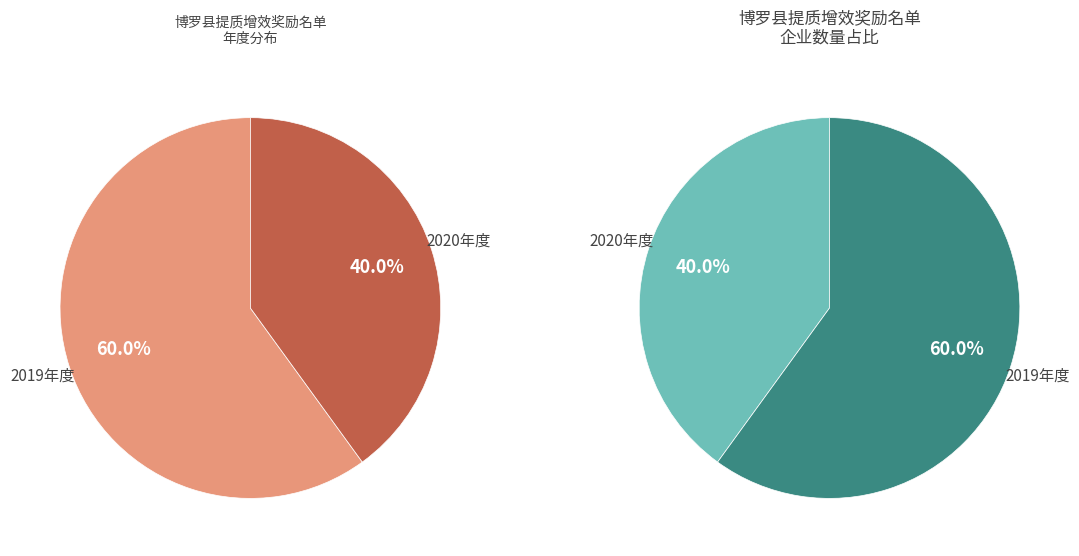

To the nearest percent, what is the combined percentage of 2020年度 and 2019年度?

100%